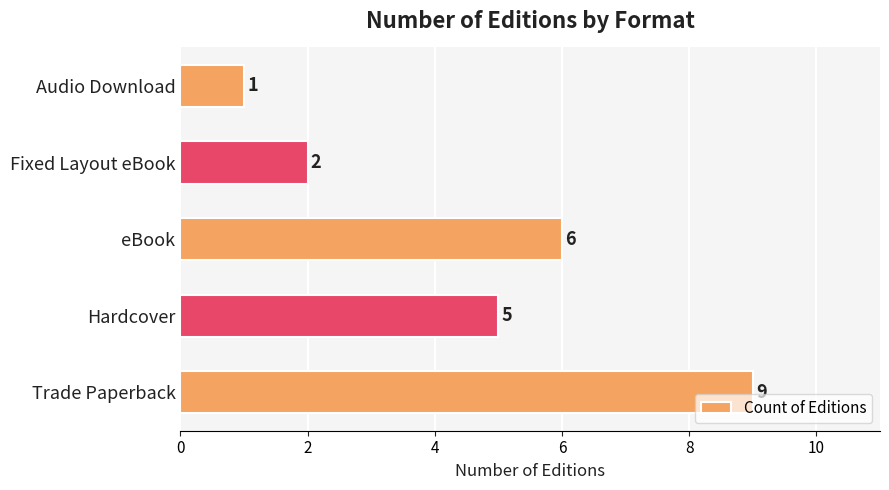

Rank the categories by value from lowest to highest.

Audio Download, Fixed Layout eBook, Hardcover, eBook, Trade Paperback